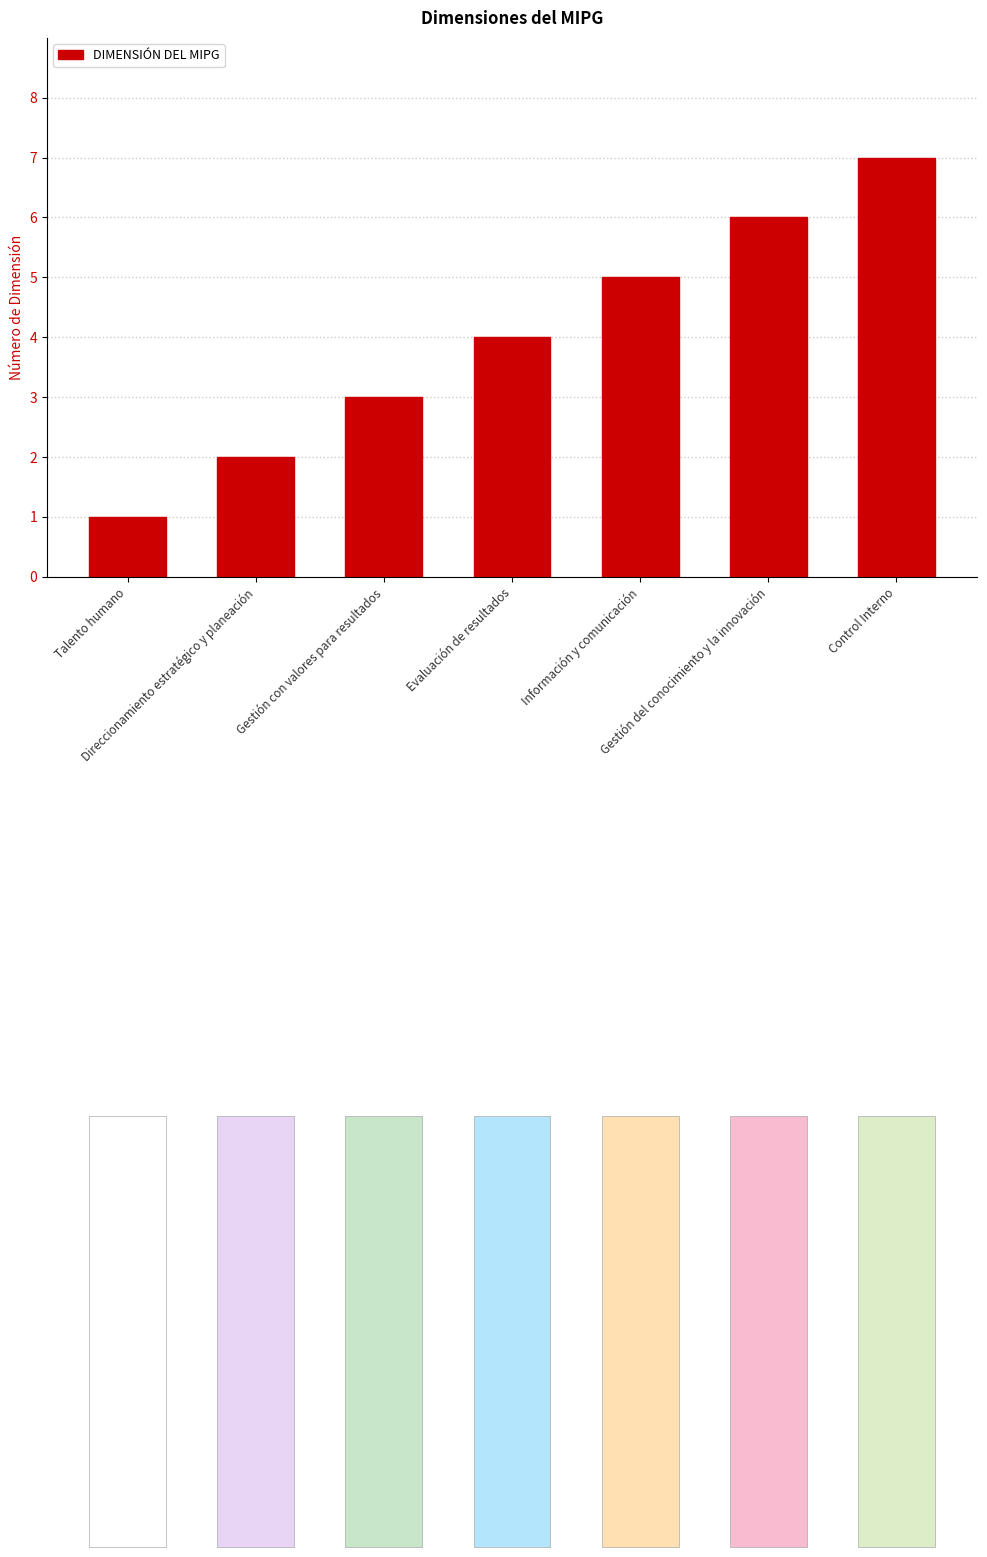

Reading right to left, extract all data points from this chart.

7	6	5	4	3	2	1